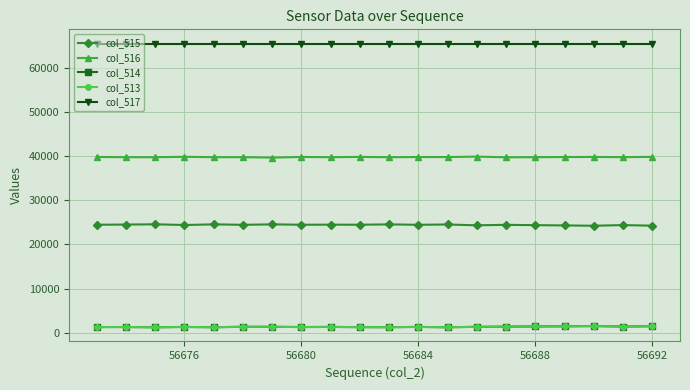

True or false: col_516 has more than 2 interior local peaks.

True